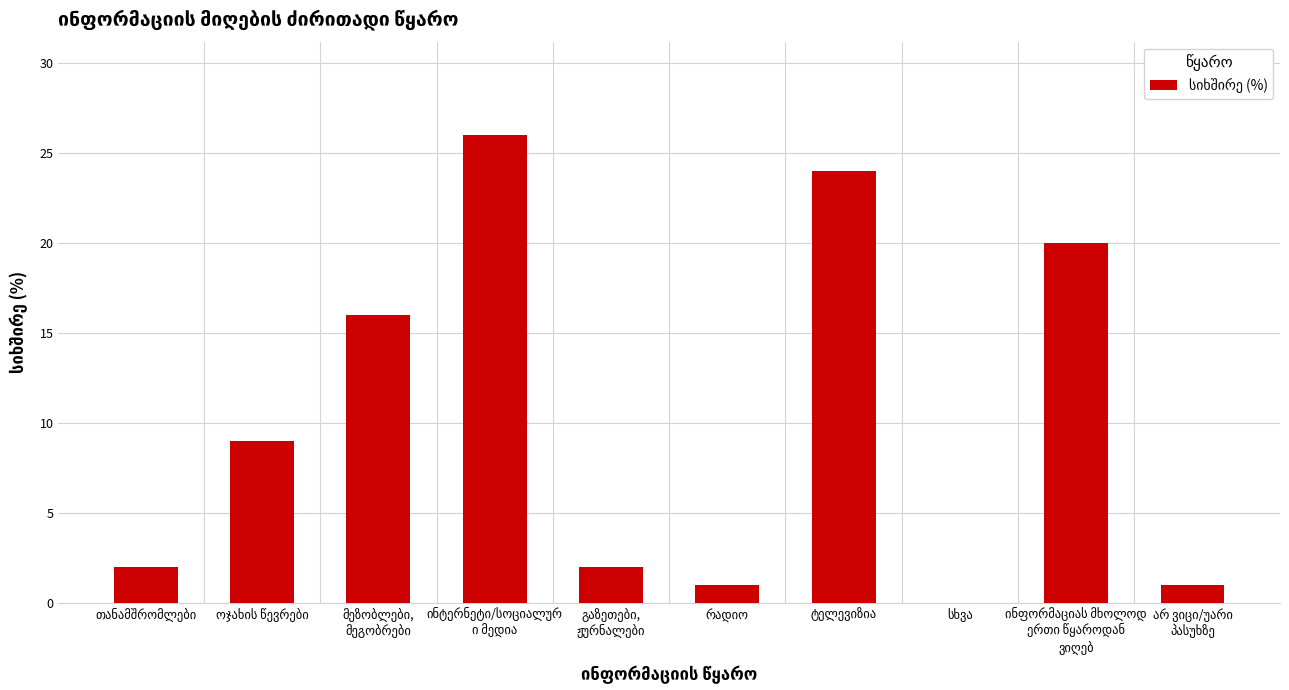

Reading left to right, list all the values displayed in this chart.

2	9	16	26	2	1	24	0	20	1